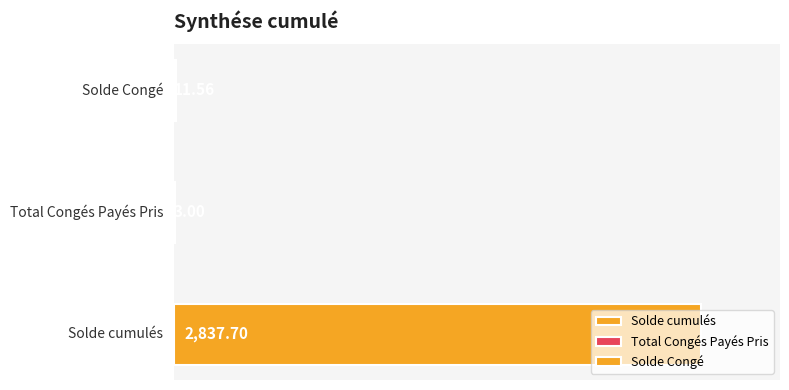

Reading left to right, transcribe all the data shown in this chart.

Solde cumulés=2837.7	Total Congés Payés Pris=3.0	Solde Congé=11.6